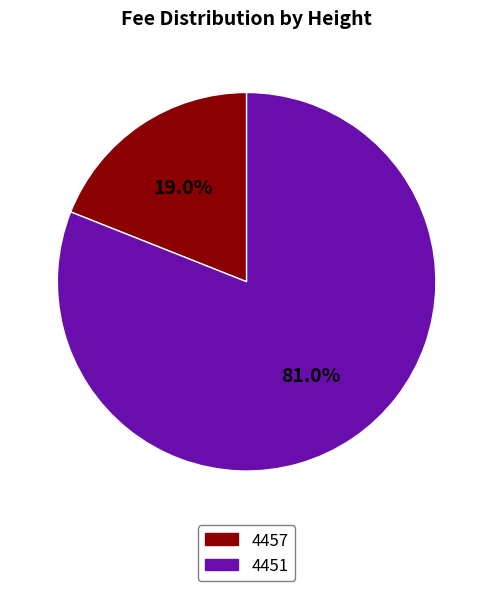

Which slice is the smallest?

4457